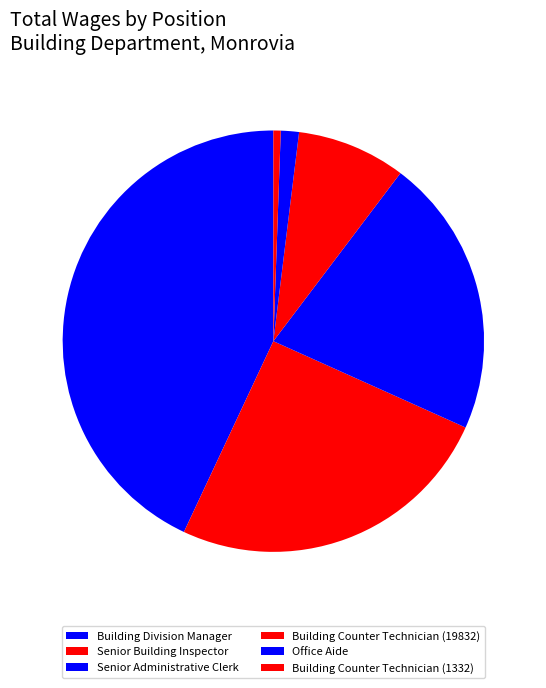

Rank the categories by value from highest to lowest.

Building Division Manager, Senior Building Inspector, Senior Administrative Clerk, Building Counter Technician (19832), Office Aide, Building Counter Technician (1332)